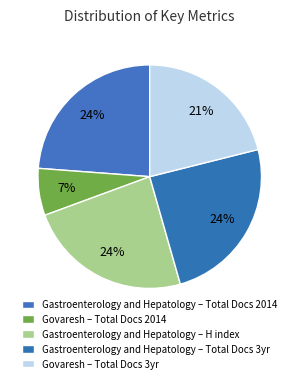

Is there any slice that represents more than half of the pie?

No